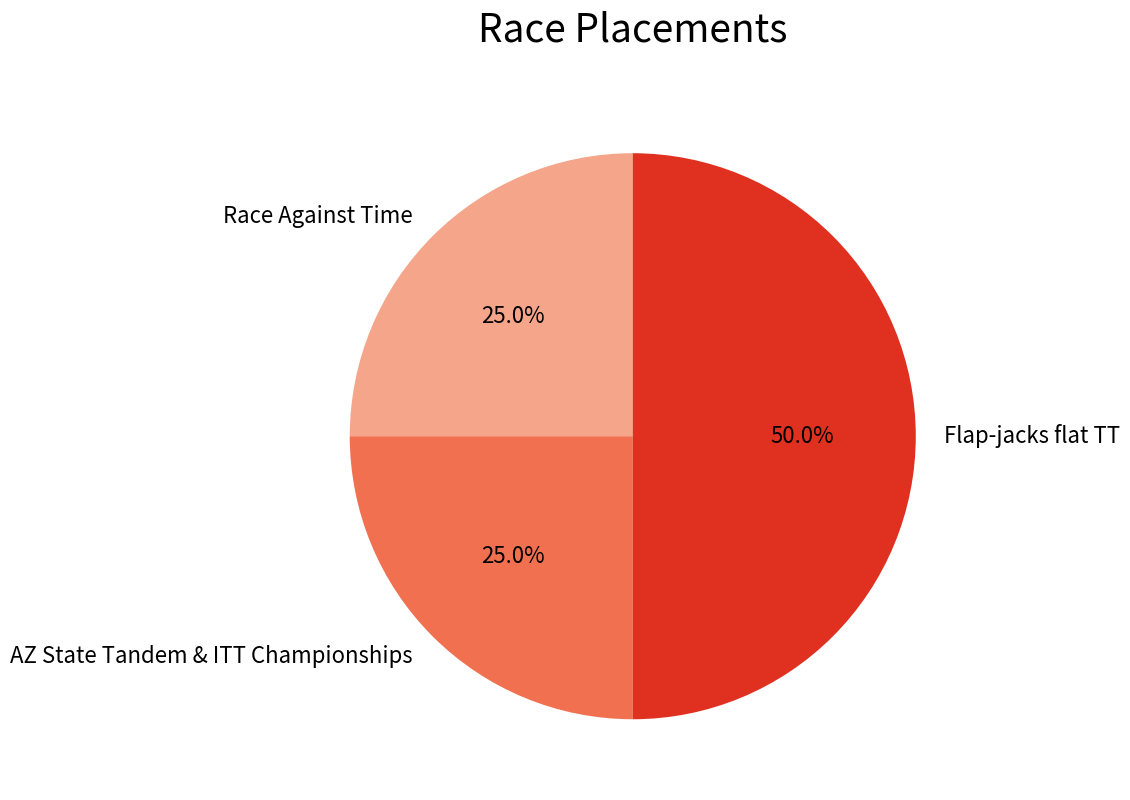

Does Race Against Time account for over 50% of the chart?

No